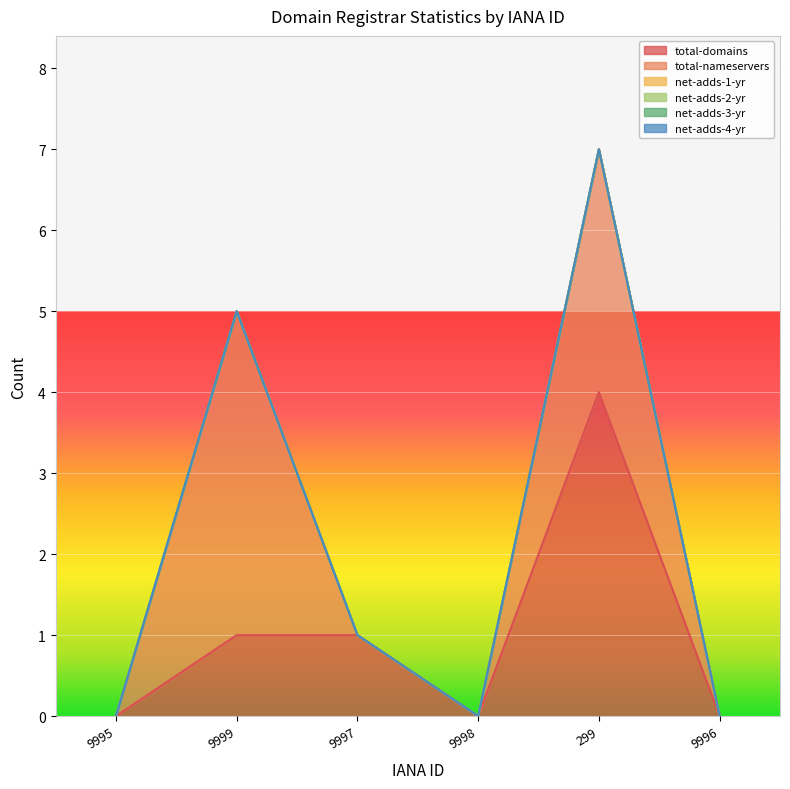

How many interior local valleys does the total-domains series have?

1